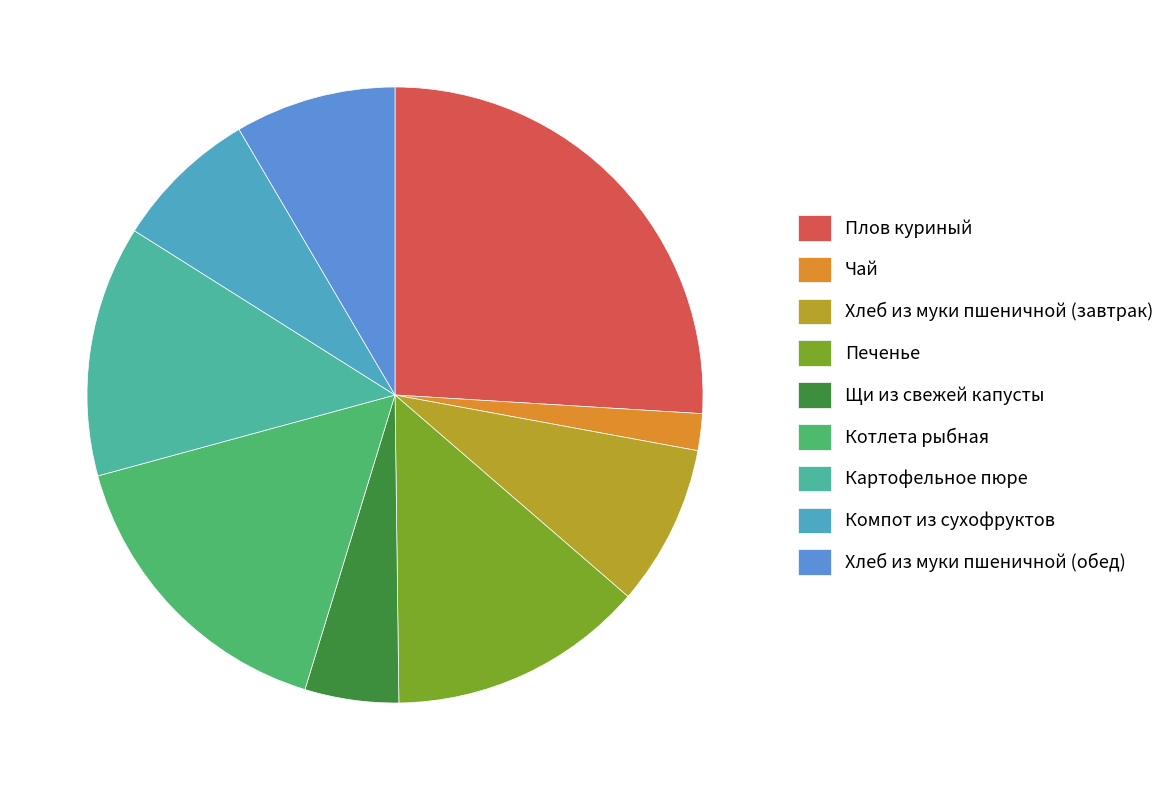

The Картофельное пюре slice represents 13% of the pie. True or false?

True